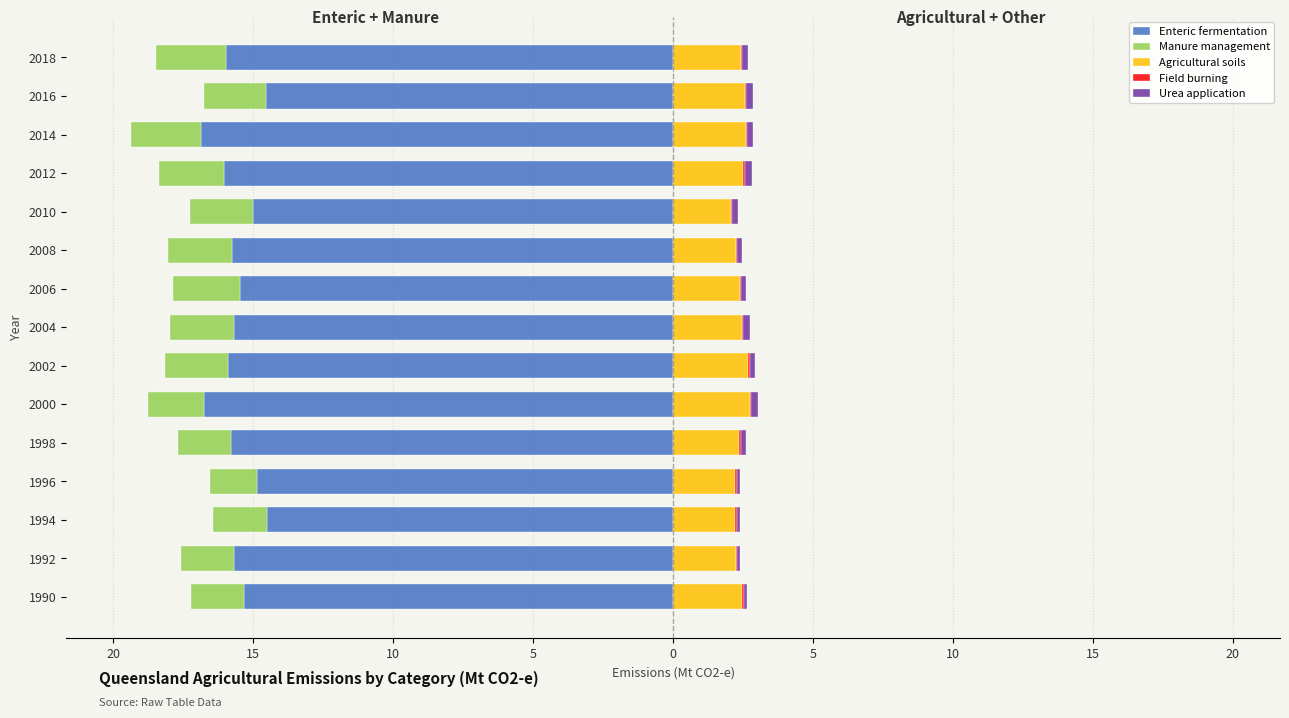

Are the bars horizontal?

Yes